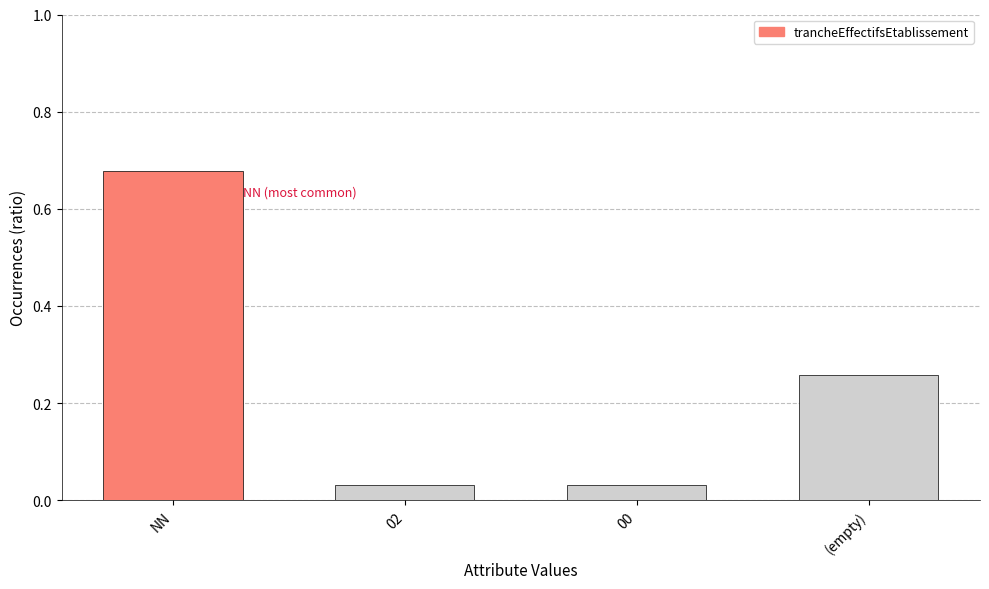

What is the sum of all values?

1.0